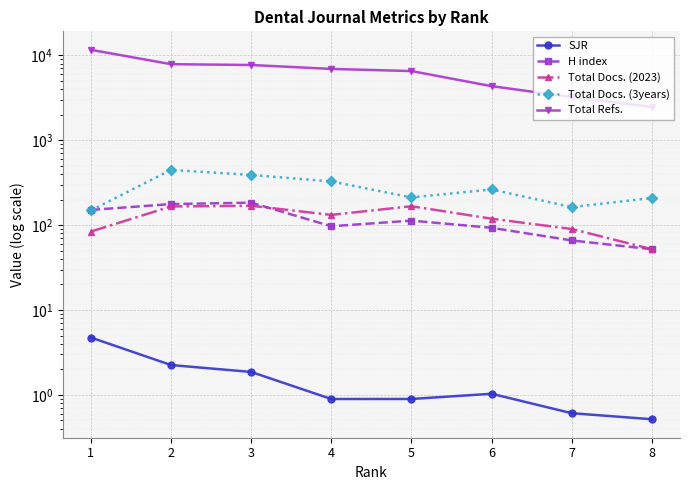

At how many categories does at least one series exceed 3586?

6